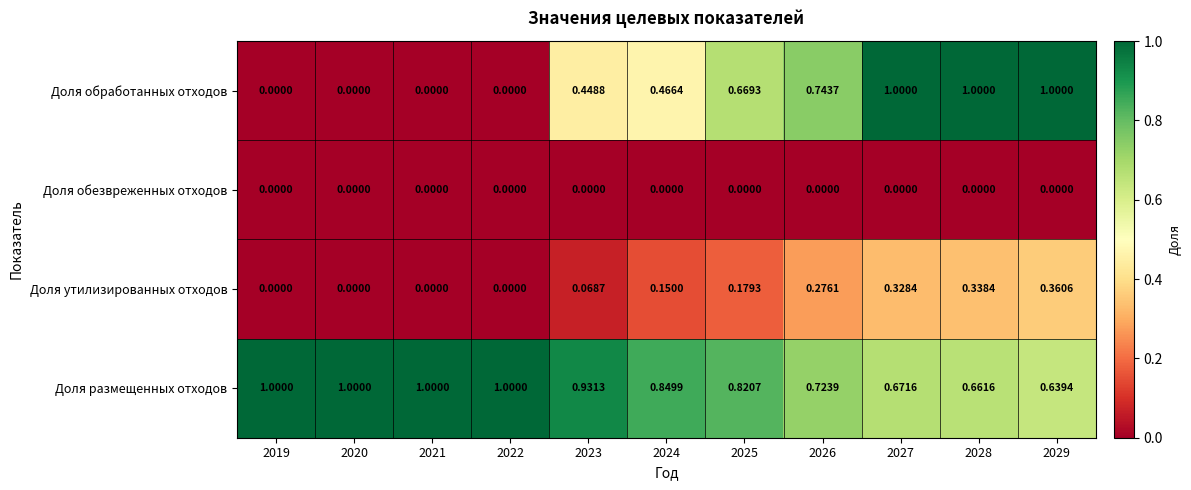

Is the value of Доля обработанных отходов at 2019 greater than the value of Доля размещенных отходов at 2028?

No